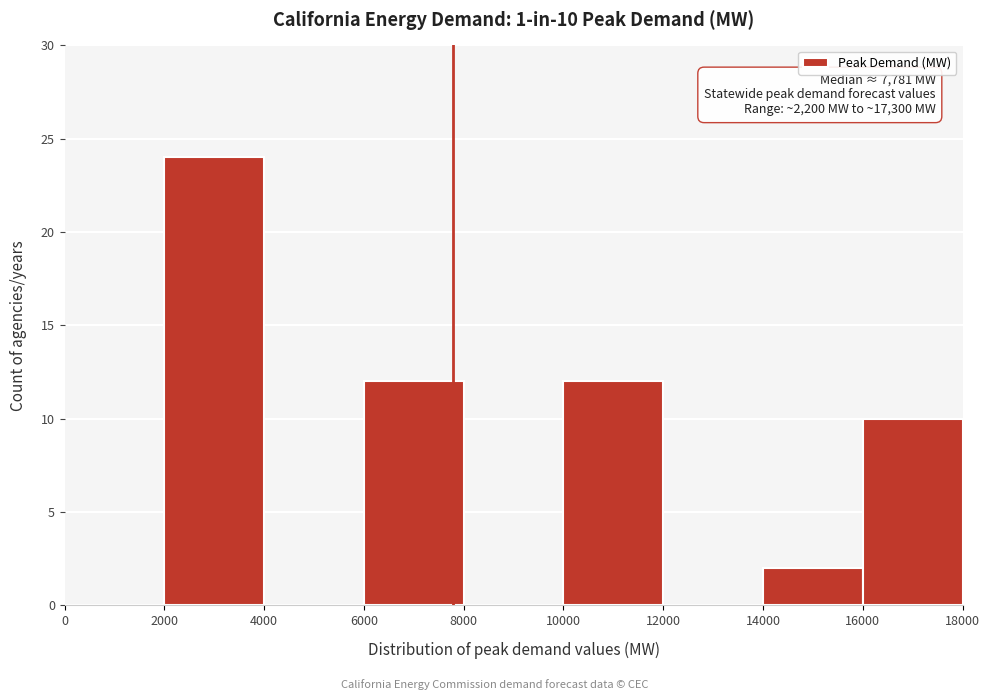

Over which range of the x-axis is the bar tallest?

2000 to 4000